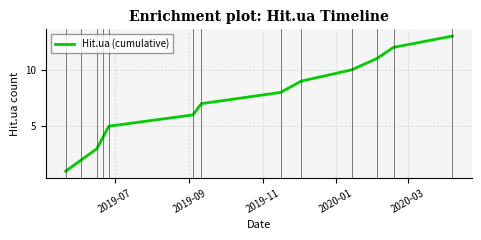

What is the difference between the maximum and minimum values?

12